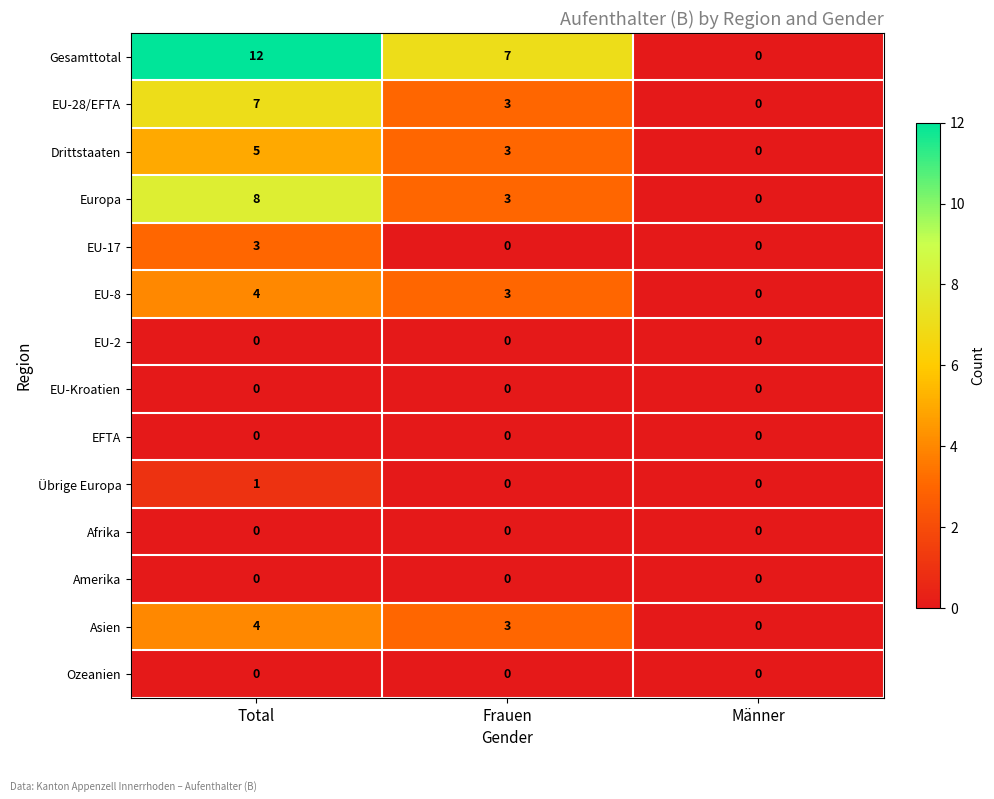

True or false: Afrika has a value of 0 at Frauen.

True